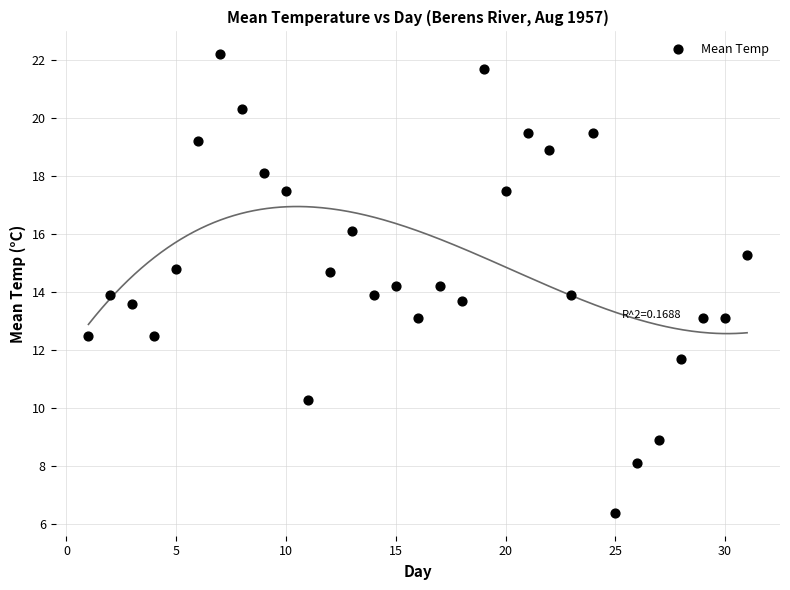

What is the range of Y values (max minus min)?

15.8